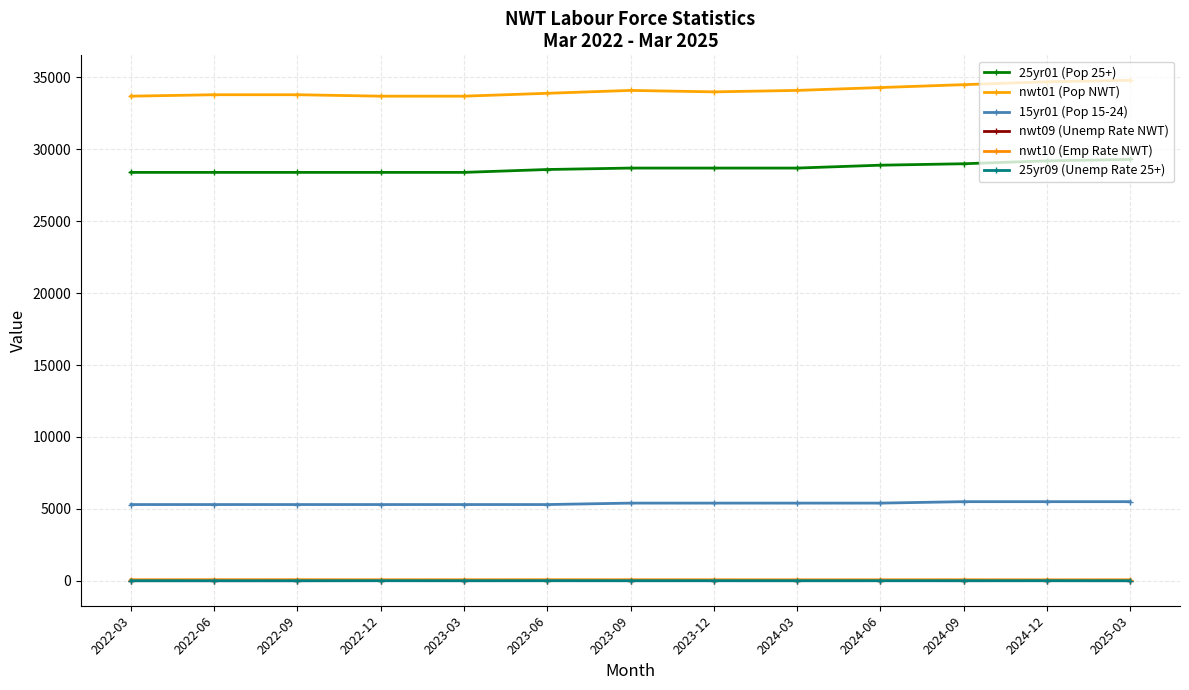

What is the sum of the 15yr01 (Pop 15-24) values at 2025-03 and 2022-03?

10800.0